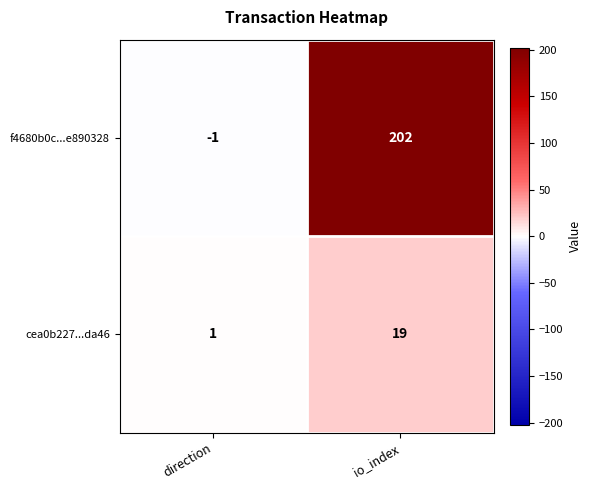

True or false: f4680b0c...e890328 has a value of 101 at io_index.

False